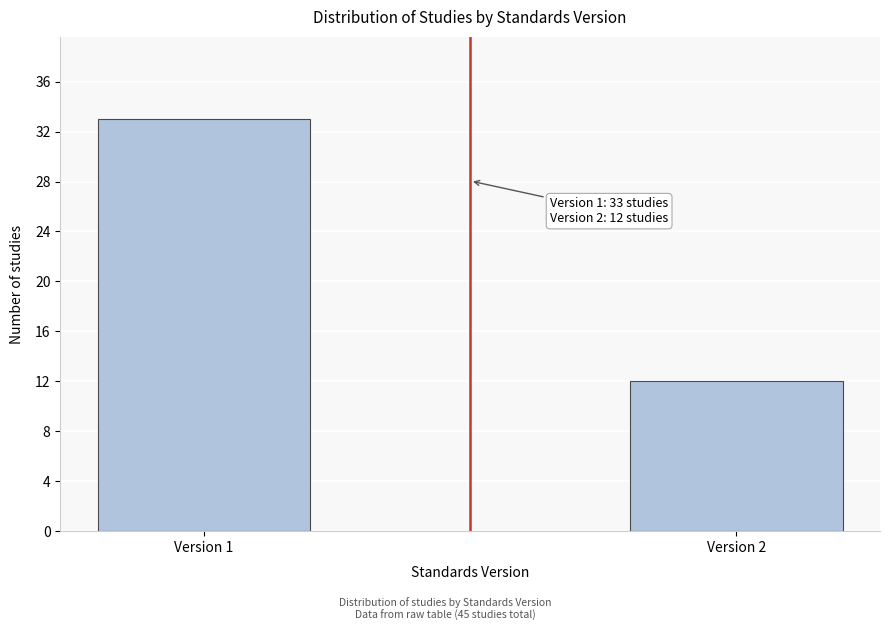

Reading left to right, extract all data points from this chart.

33	12